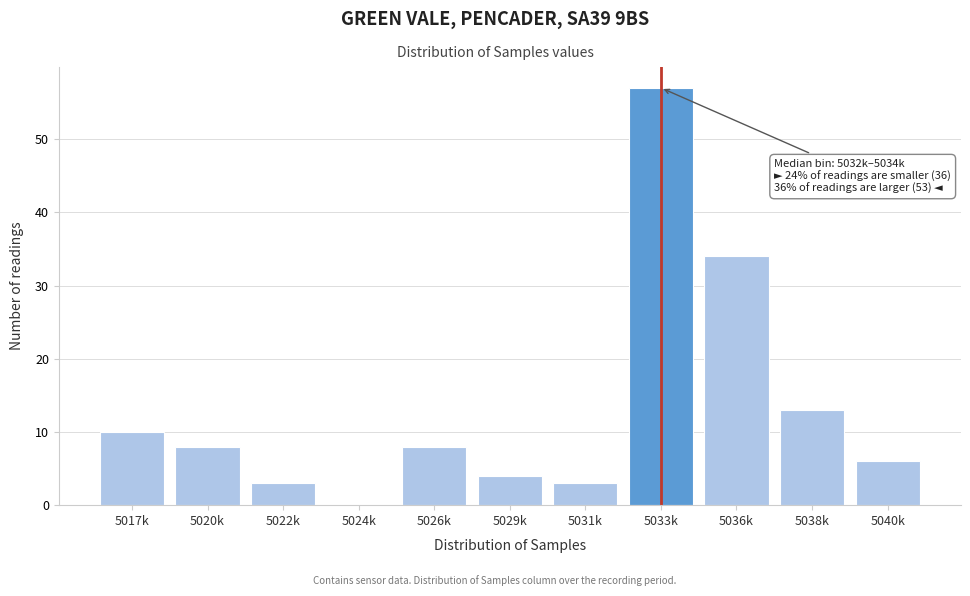

Reading left to right, extract all data points from this chart.

5017k=10	5020k=8	5022k=3	5024k=0	5026k=8	5029k=4	5031k=3	5033k=57	5036k=34	5038k=13	5040k=6